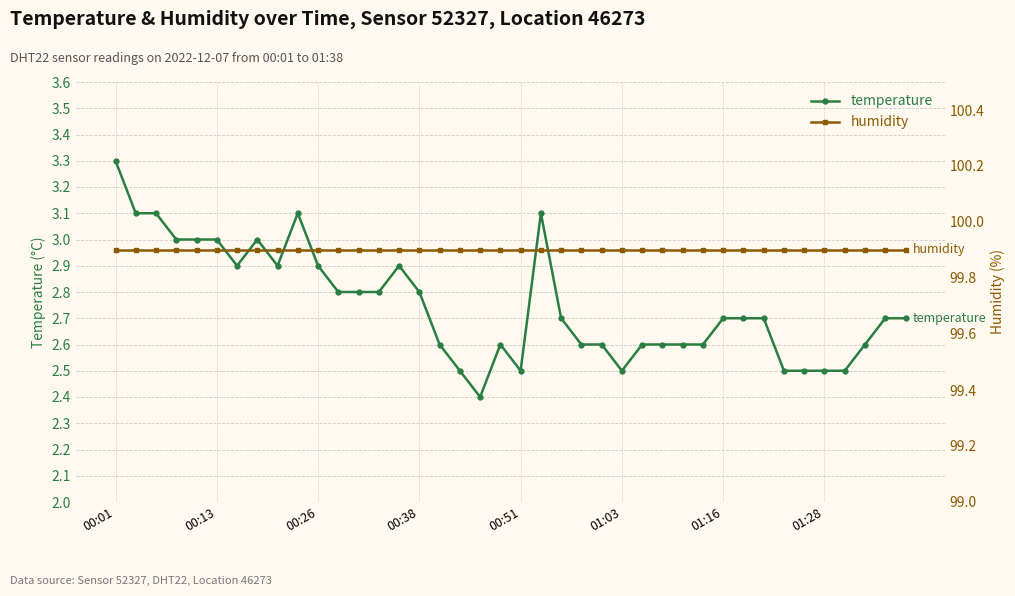

What is the greatest value displayed?

99.9